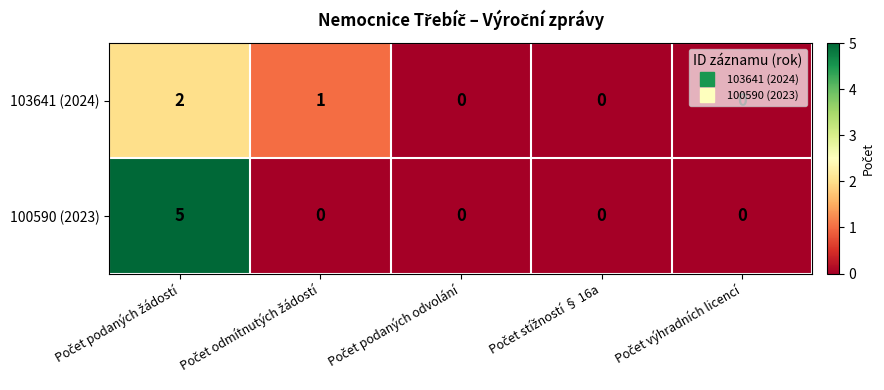

How many series are shown in this chart?

2